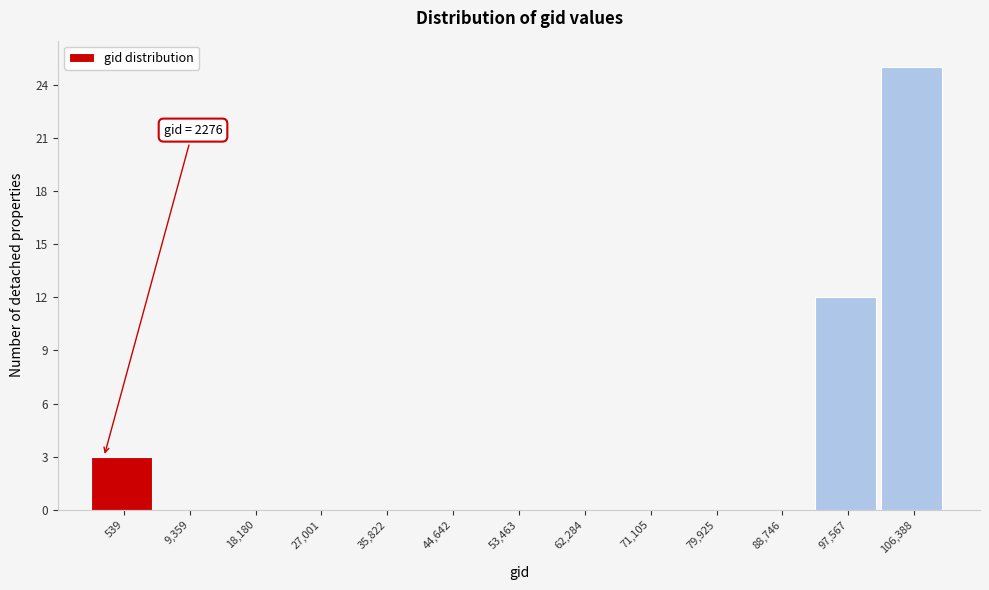

Reading left to right, what are all the values shown in this chart?

539=3	9,359=0	18,180=0	27,001=0	35,822=0	44,642=0	53,463=0	62,284=0	71,105=0	79,925=0	88,746=0	97,567=12	106,388=25